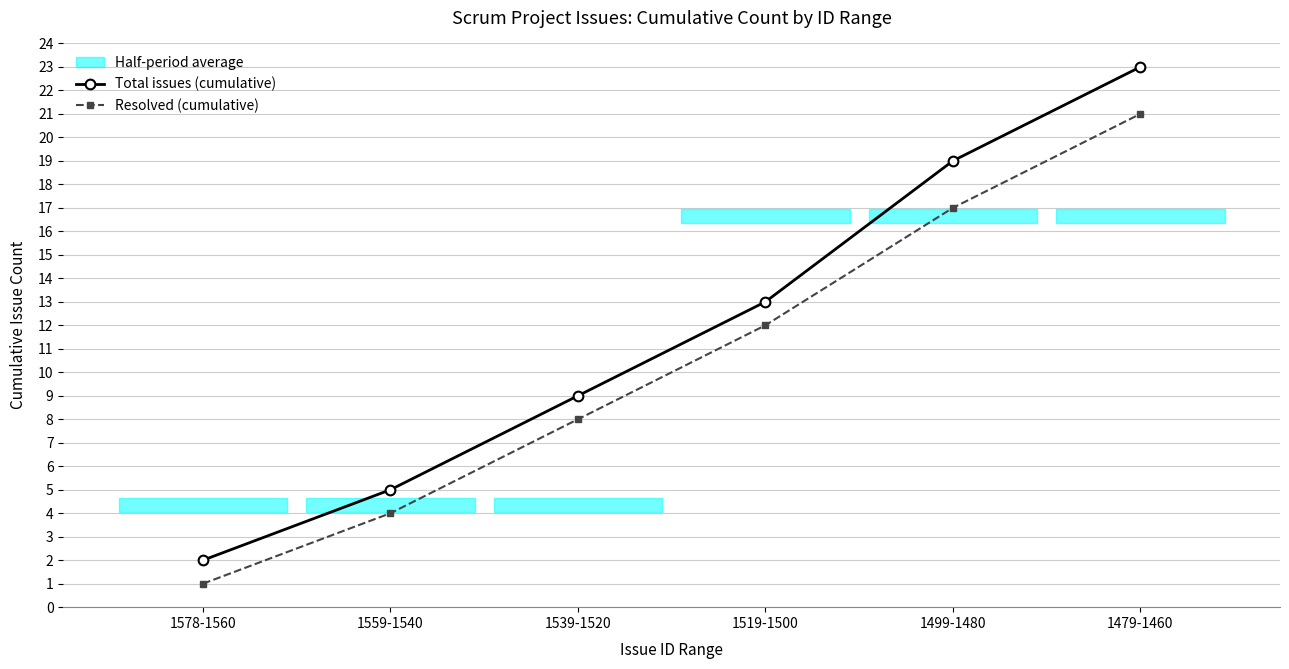

What is the label of the 5th point from the right?

1559-1540